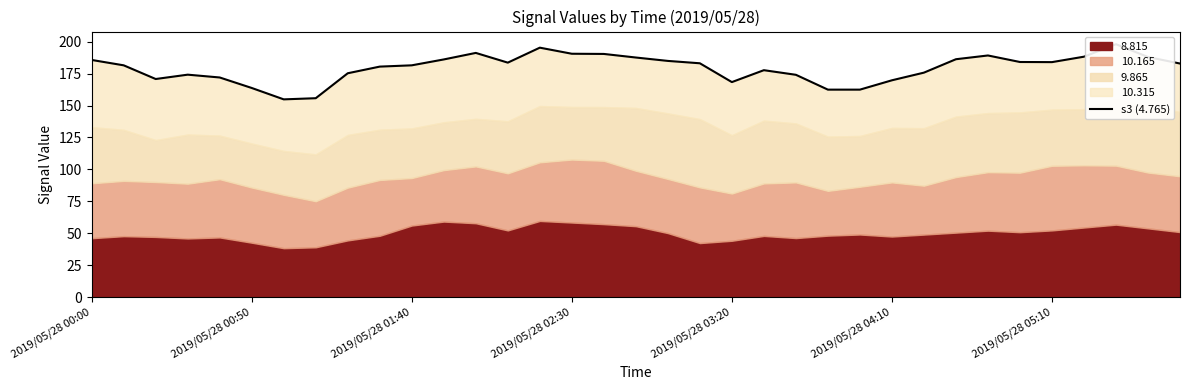

What is the sum of the values at 2019/05/28 04:10 and 17?

351.2